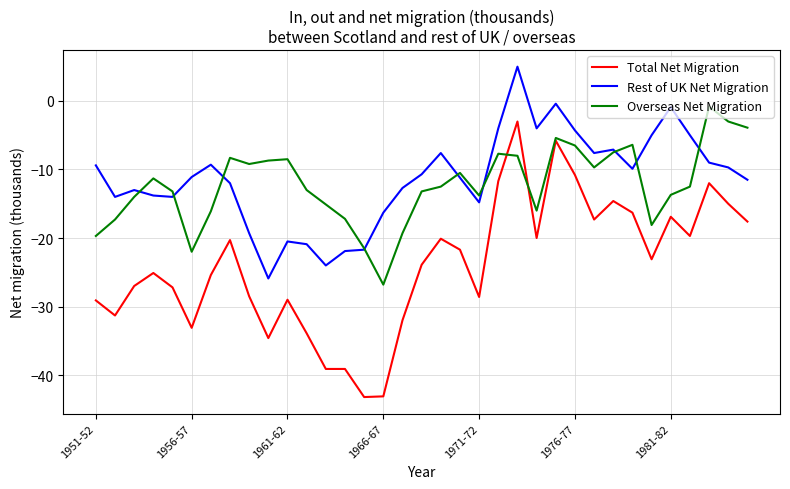

At how many categories does at least one series exceed -21?

34